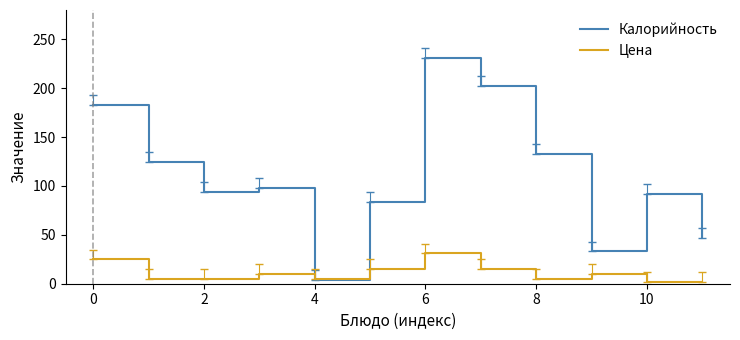

How many lines are shown in the chart?

2